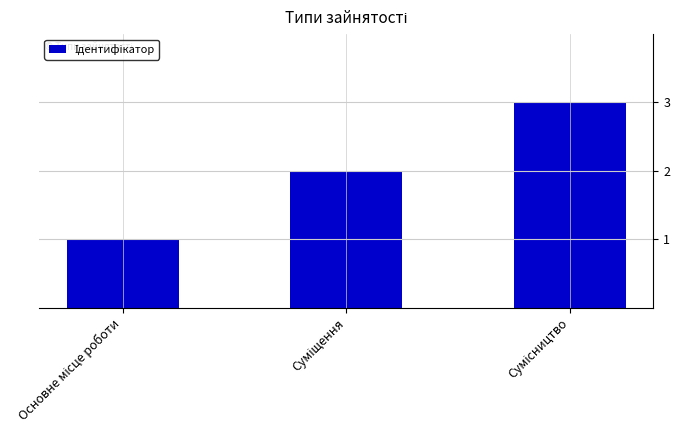

How many values are between 1 and 3?

3